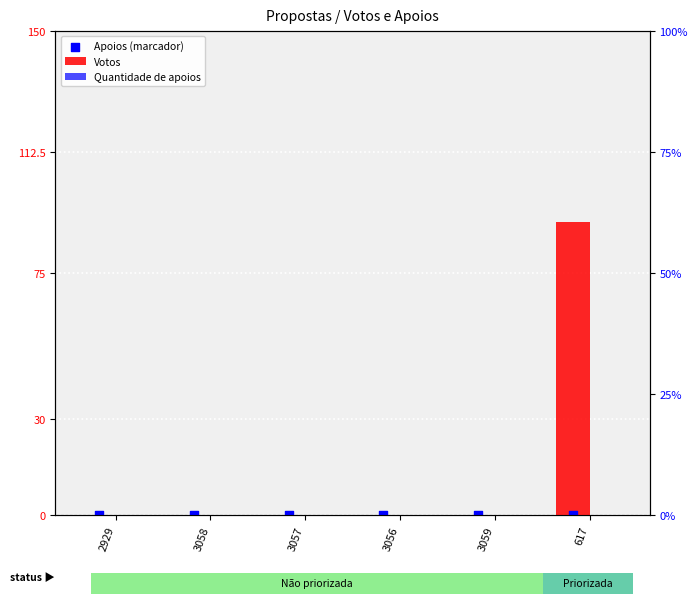

Which series has the largest Y range (max minus min)?

Votos